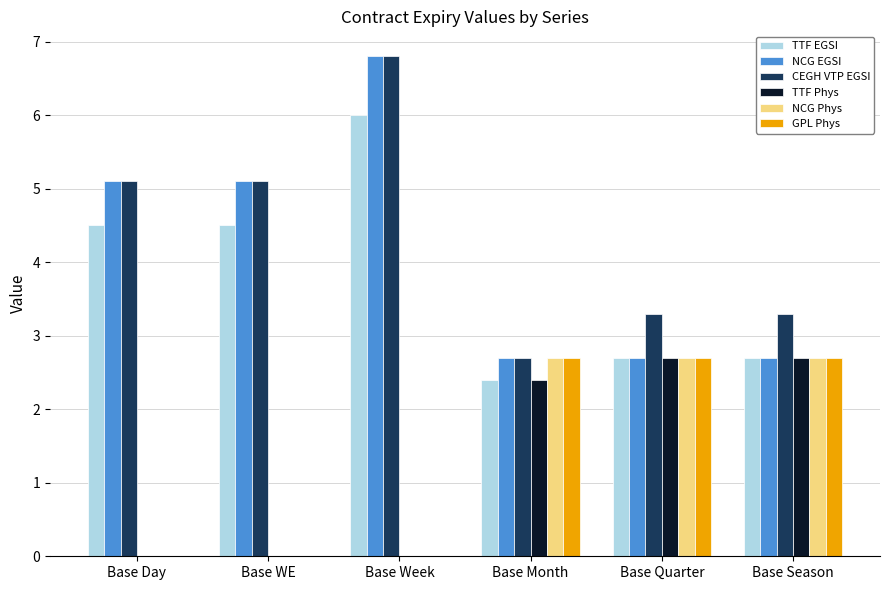

Where does the GPL Phys series first go above 2?

Base Month